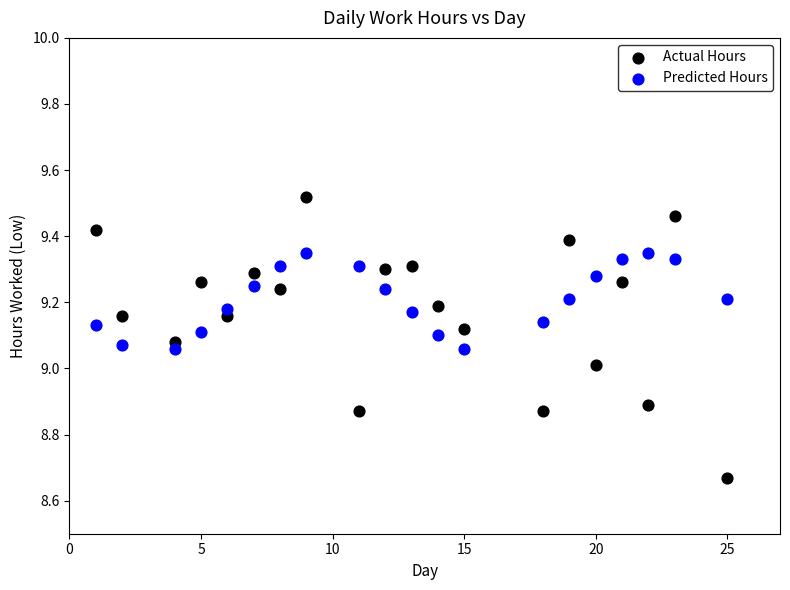

Which series reaches the maximum Y coordinate?

Actual Hours